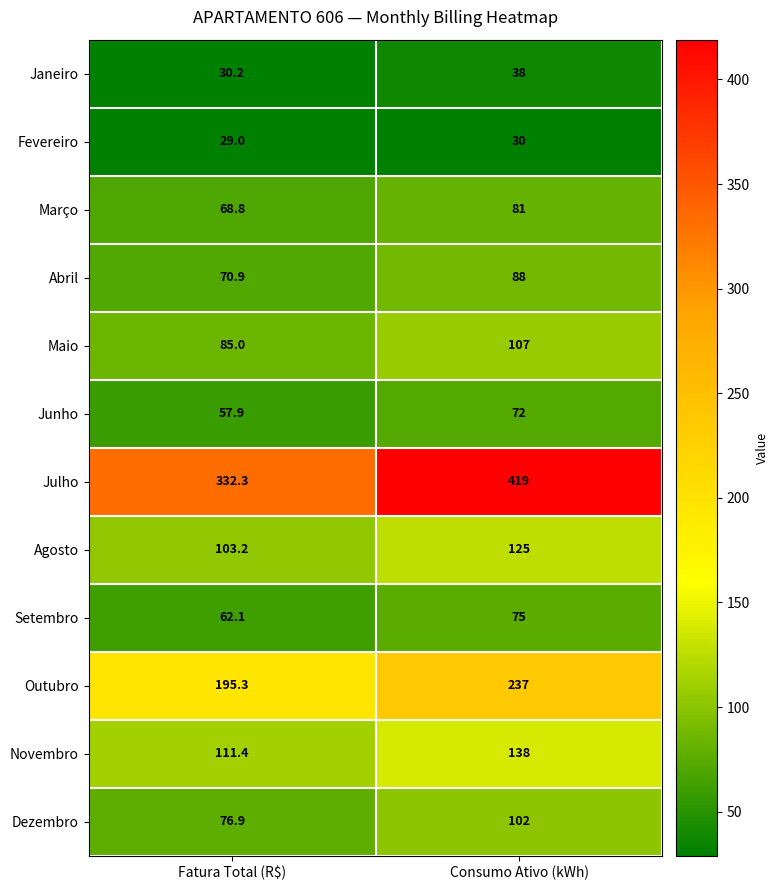

Which series has the largest total across all categories?

Julho